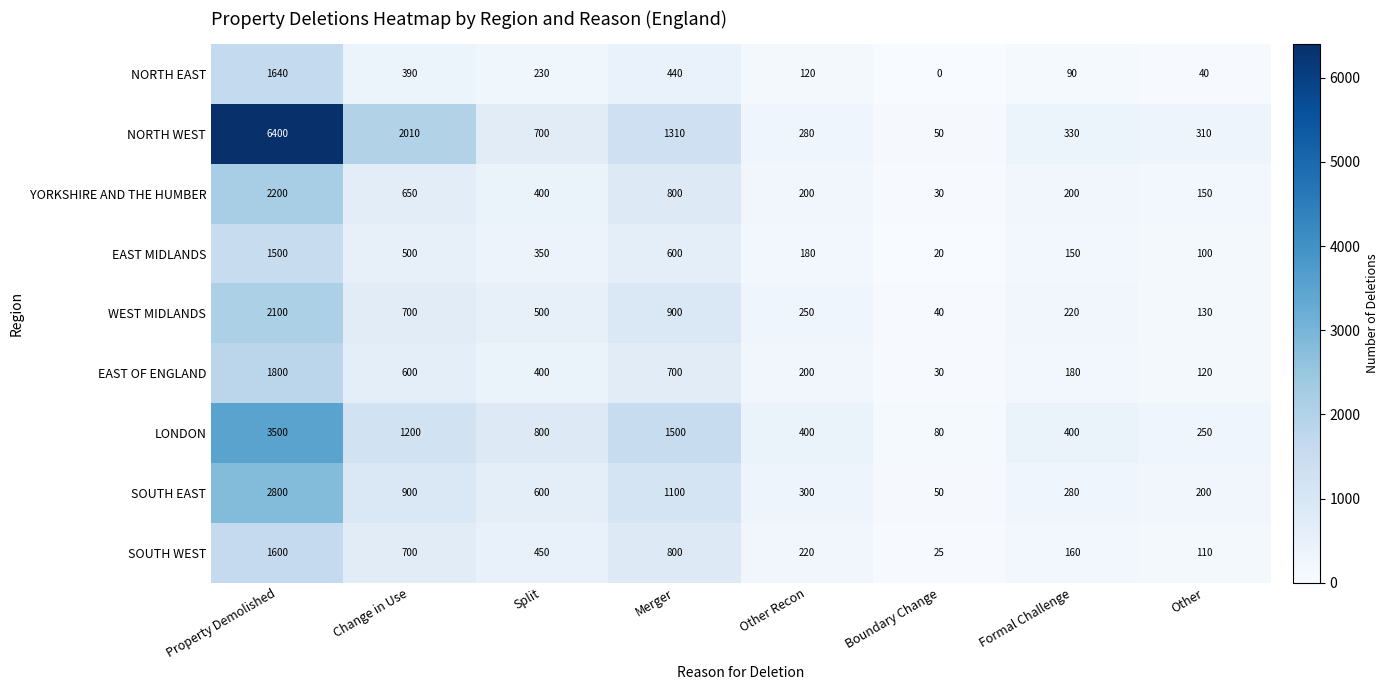

At which label does WEST MIDLANDS first exceed 500?

Property Demolished